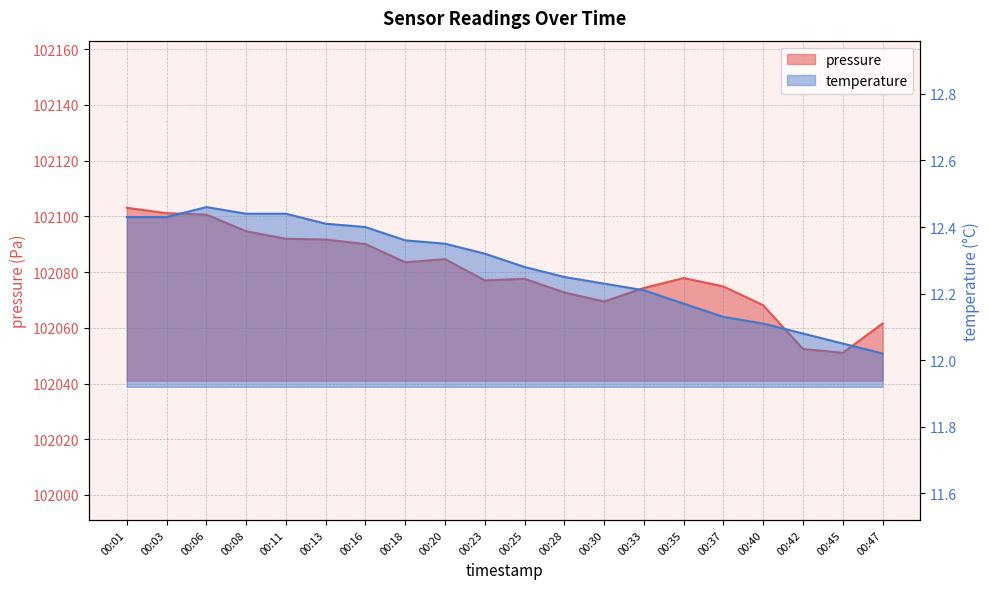

The pressure series shows 156852.7 at 00:45. True or false?

False